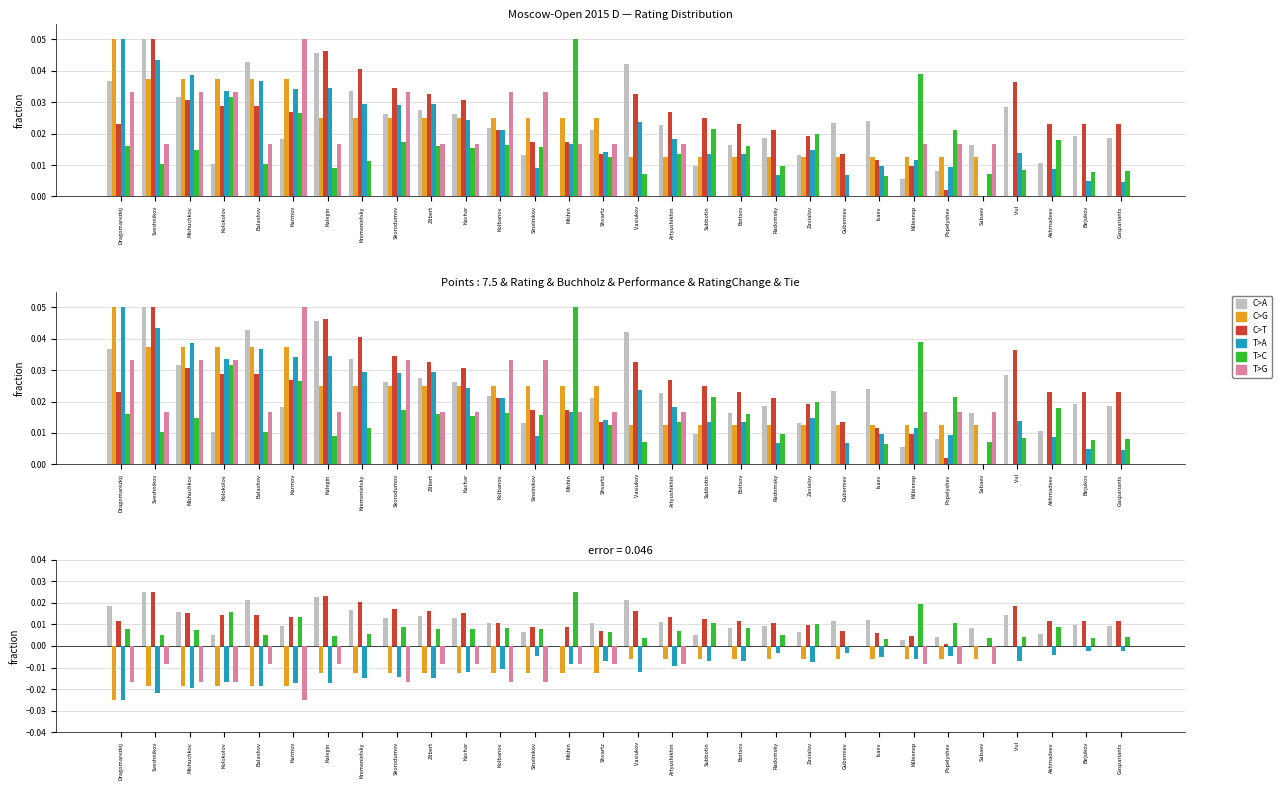

Count the T>C values in the range 0 to 1.

30